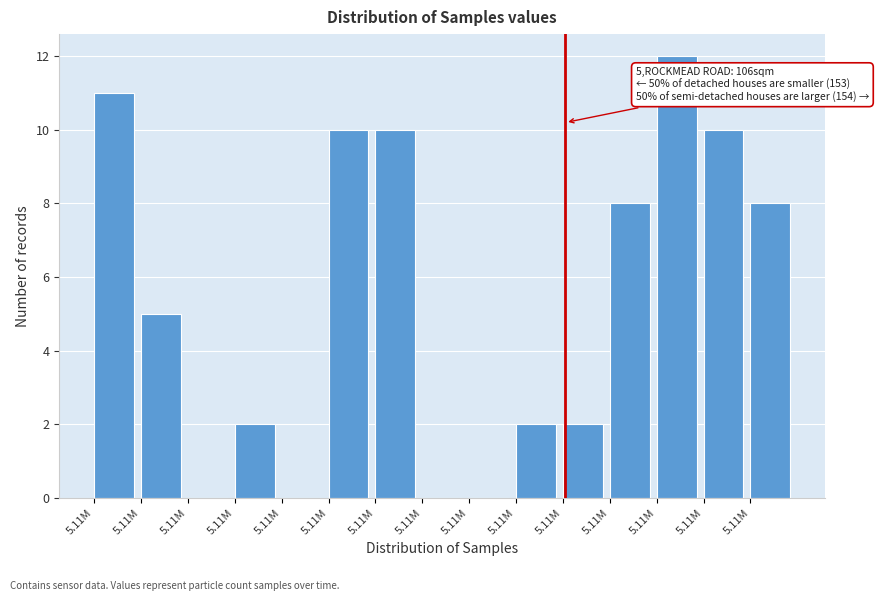

How many distinct data groups are displayed?

1